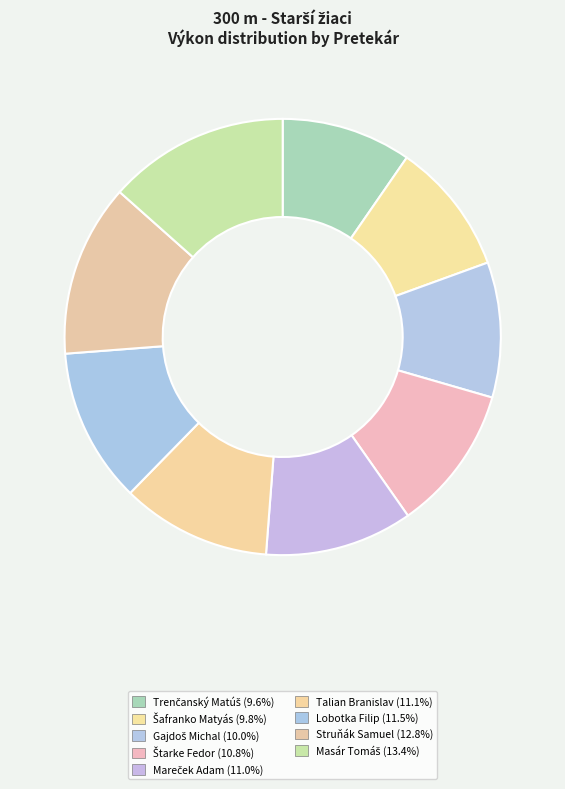

Count the number of slices in the pie.

9